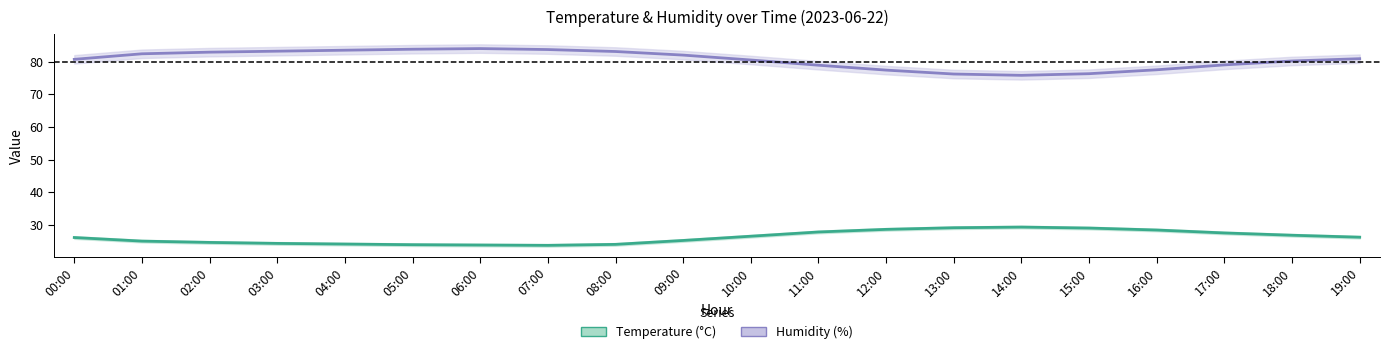

How many lines are shown in the chart?

2